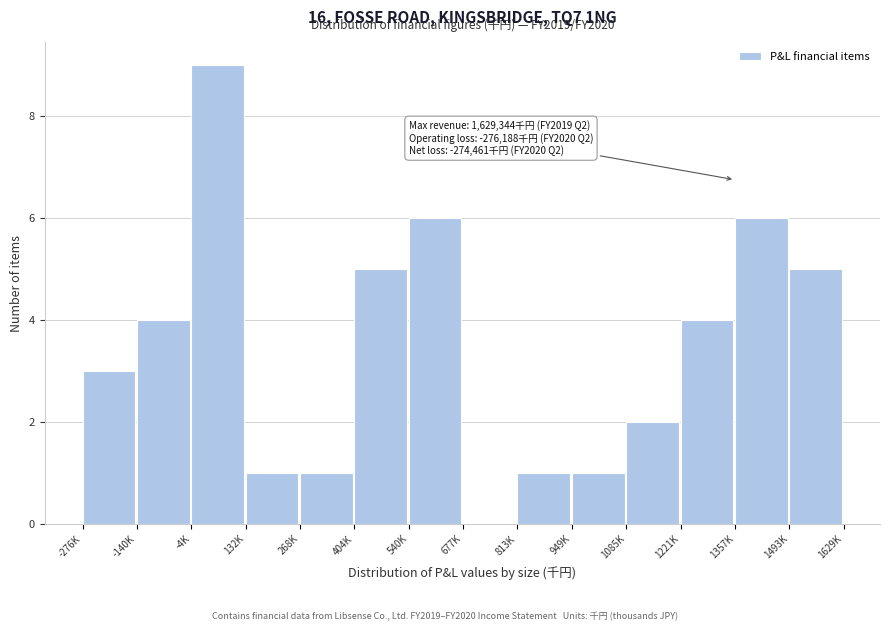

Reading left to right, extract all data points from this chart.

-276K=3	-140K=4	-4K=9	132K=1	268K=1	404K=5	540K=6	677K=0	813K=1	949K=1	1085K=2	1221K=4	1357K=6	1493K=5